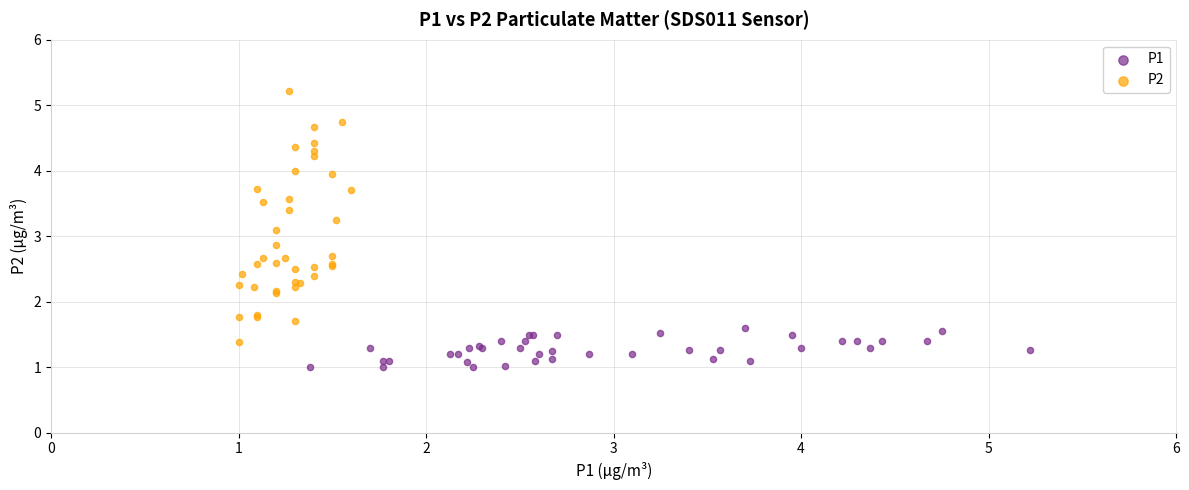

Which series reaches the maximum Y coordinate?

P2